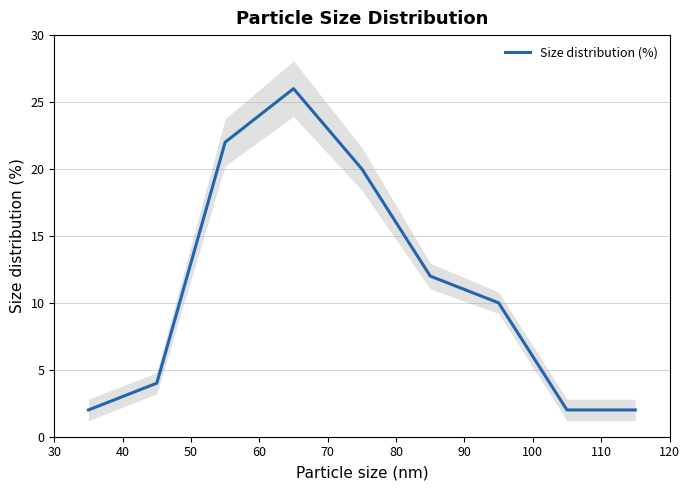

Does the chart have visible grid lines?

Yes